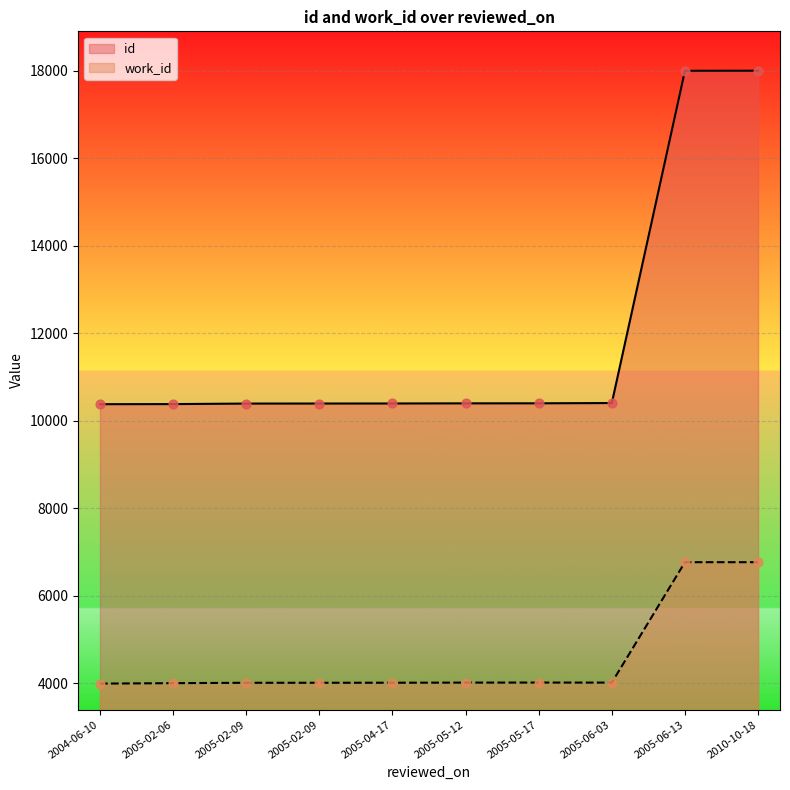

Is the value of id at 2005-05-12 greater than the value of work_id at 2005-02-06?

Yes